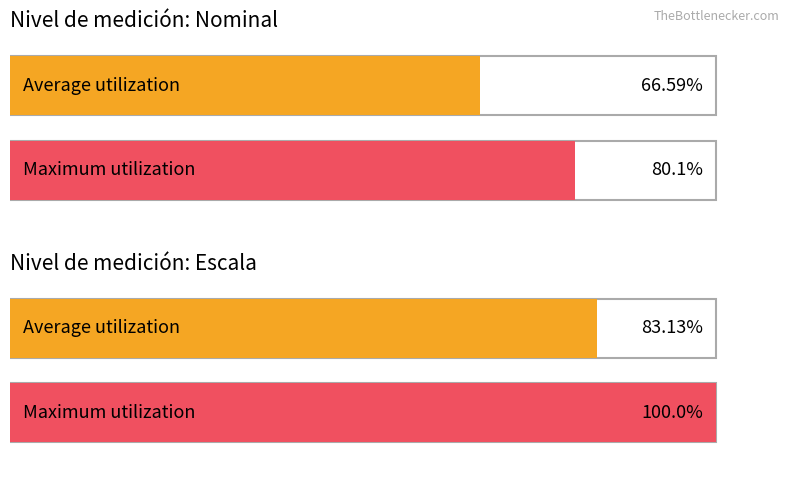

Between Escala and Nominal, which is larger?

Escala